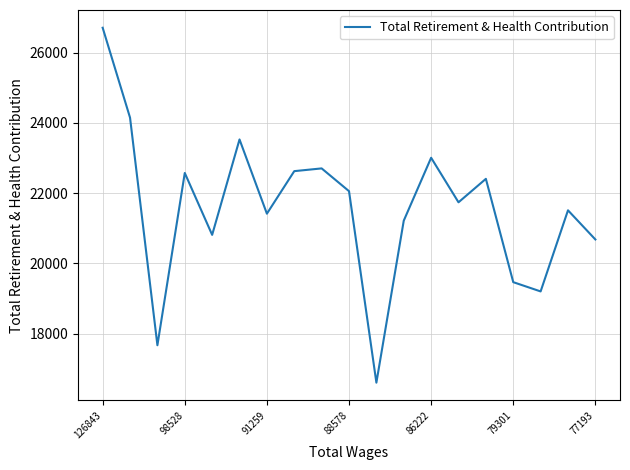

Reading left to right, extract all data points from this chart.

26705	24146	17667	22571	20809	23525	21412	22623	22701	22053	16602	21213	23004	21736	22404	19463	19199	21508	20678